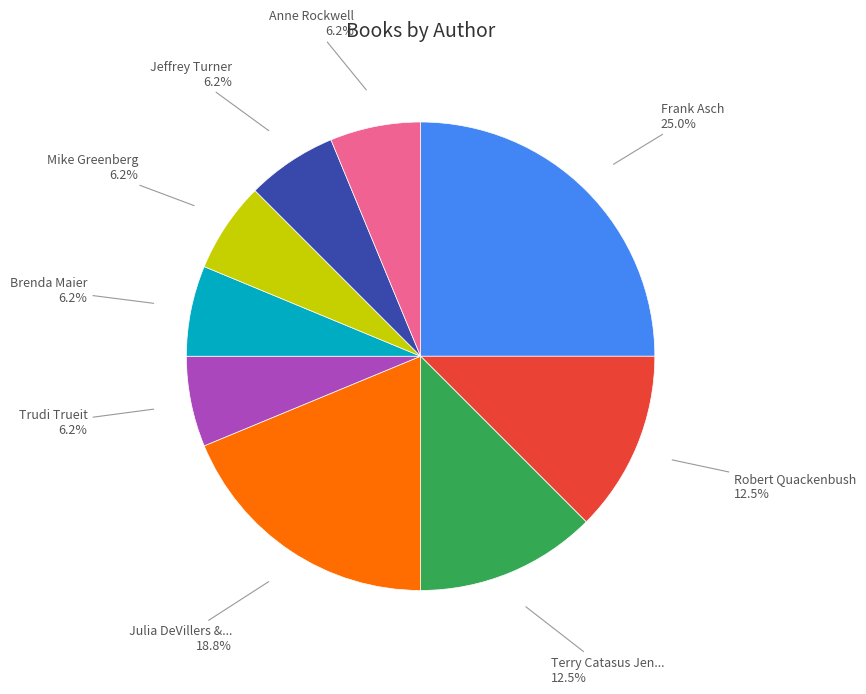

To the nearest percent, what is the average slice percentage?

11%